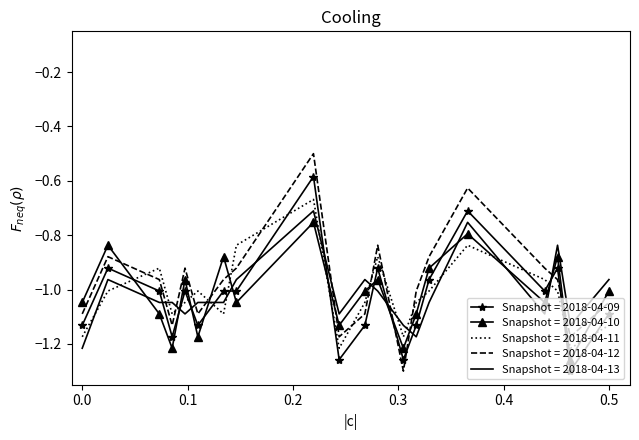

Which series has the widest spread of values?

Snapshot = 2018-04-12